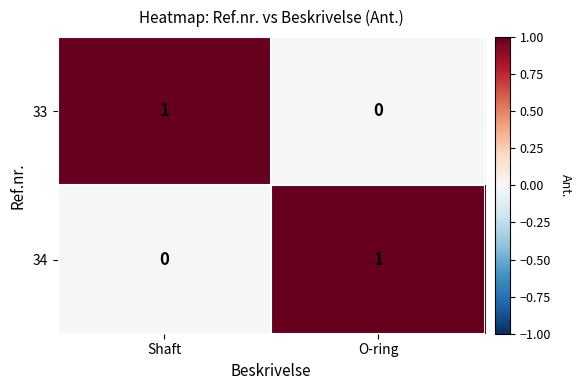

List the labels in order of 34 value, smallest first.

Shaft, O-ring